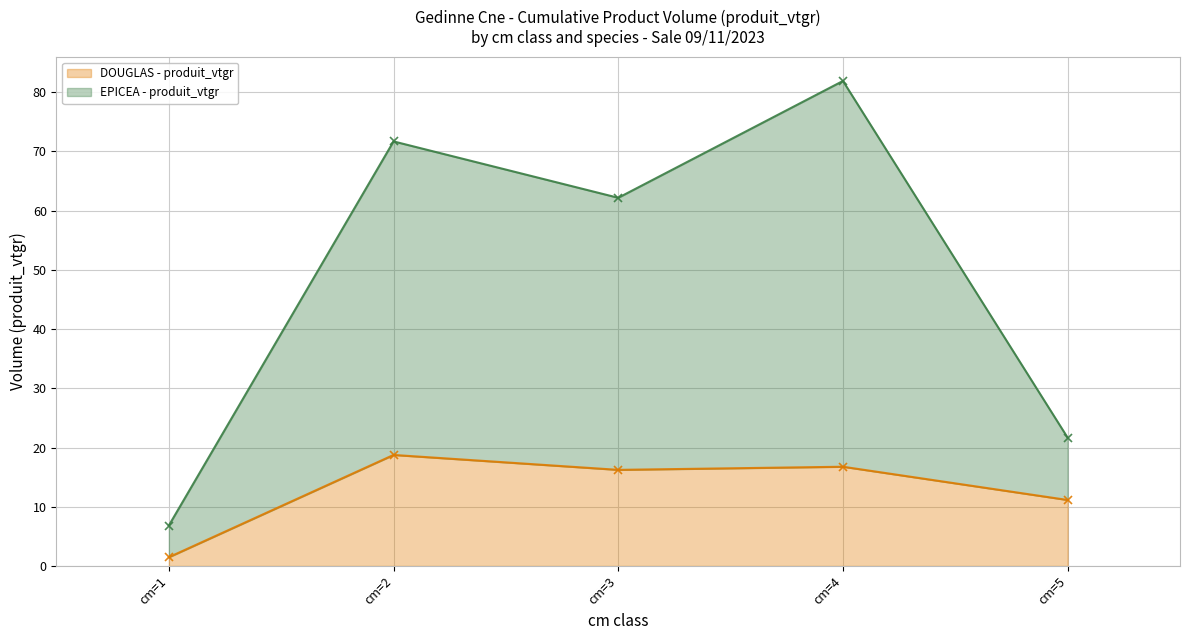

What is the value of the DOUGLAS - produit_vtgr point at the 1st from the left?

1.5